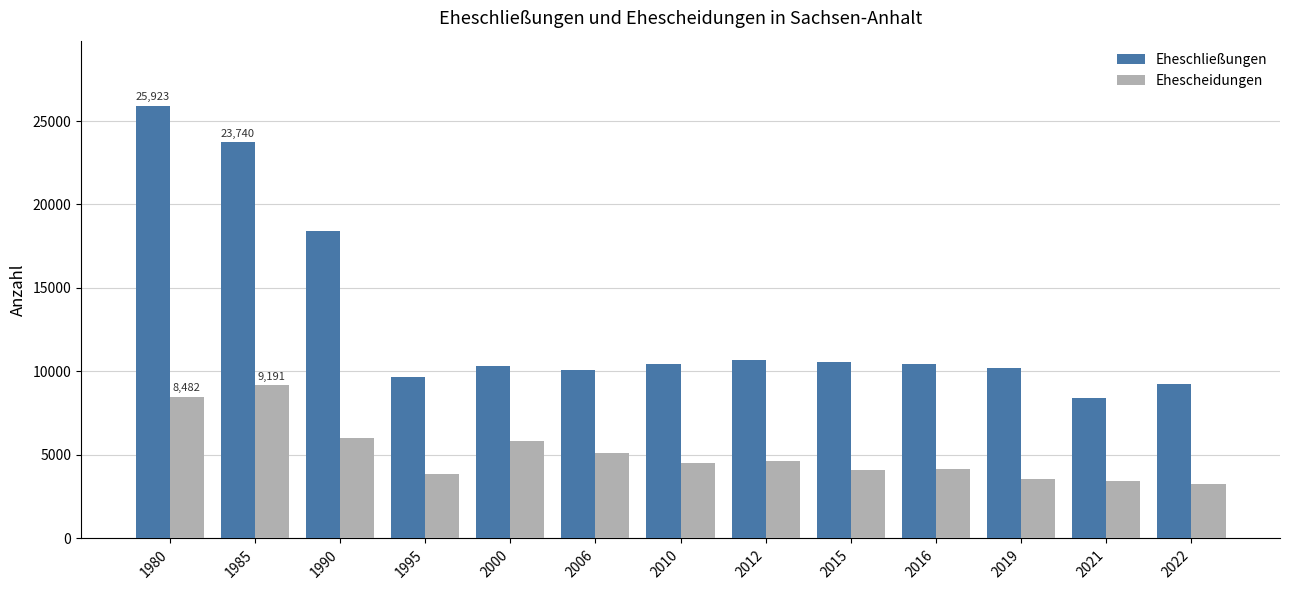

How many groups of bars are there?

13